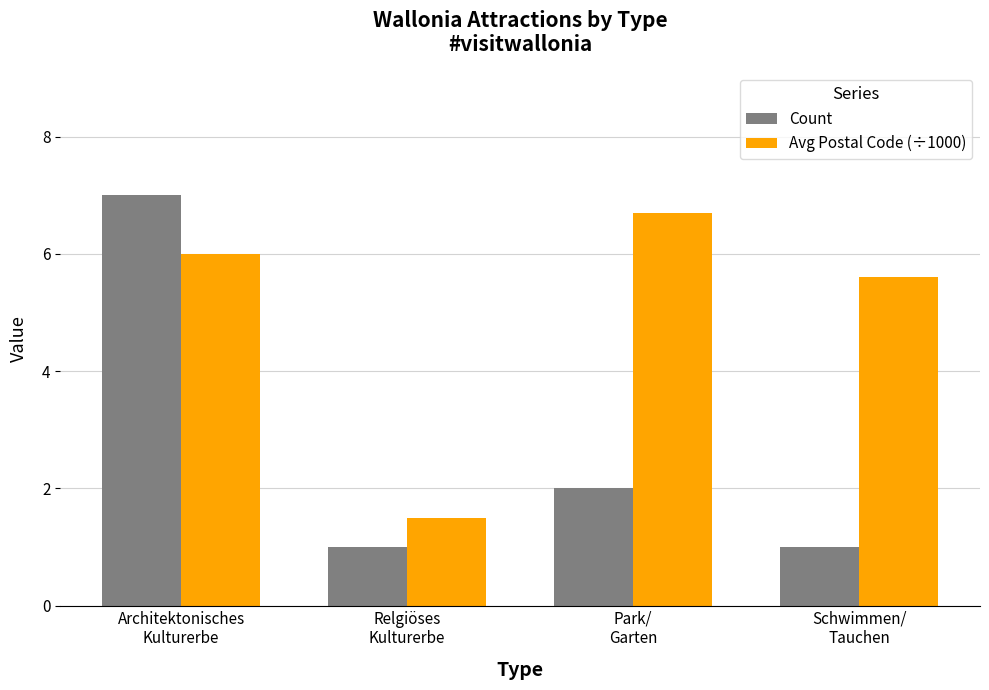

Rank the categories by Avg Postal Code (÷1000) value from lowest to highest.

Relgiöses
Kulturerbe, Schwimmen/
Tauchen, Architektonisches
Kulturerbe, Park/
Garten